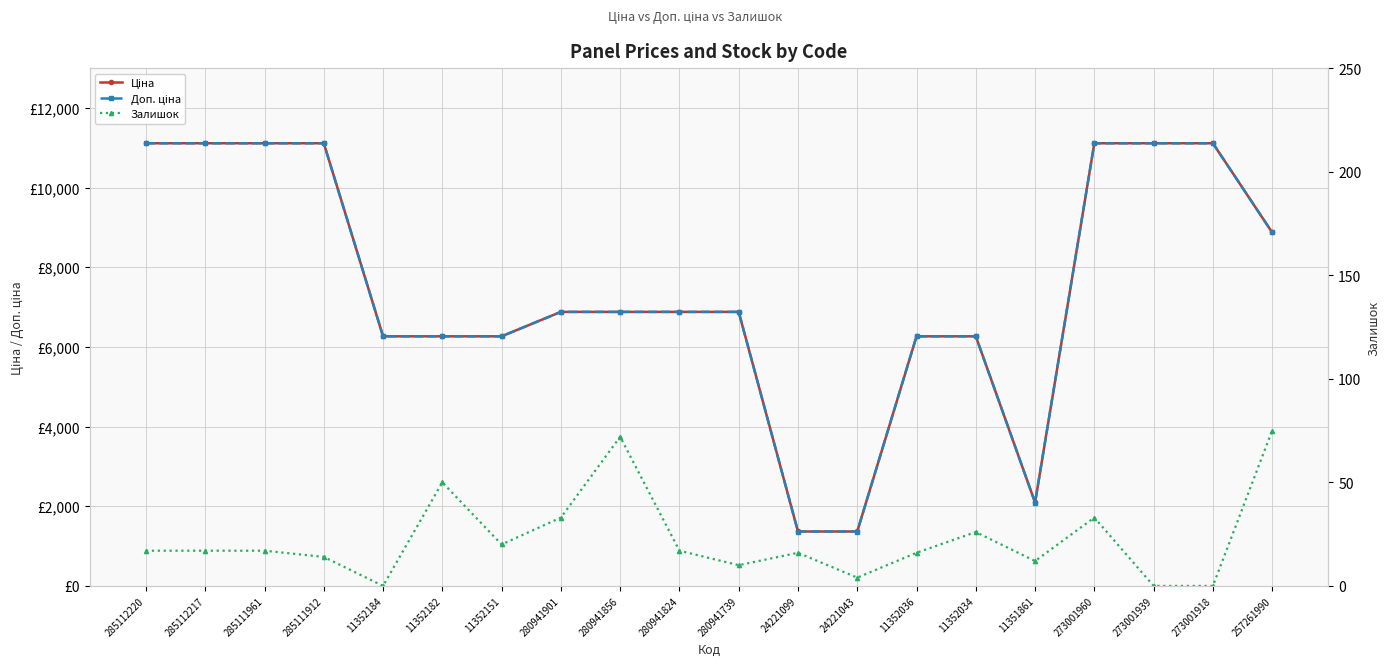

How many lines are shown in the chart?

3